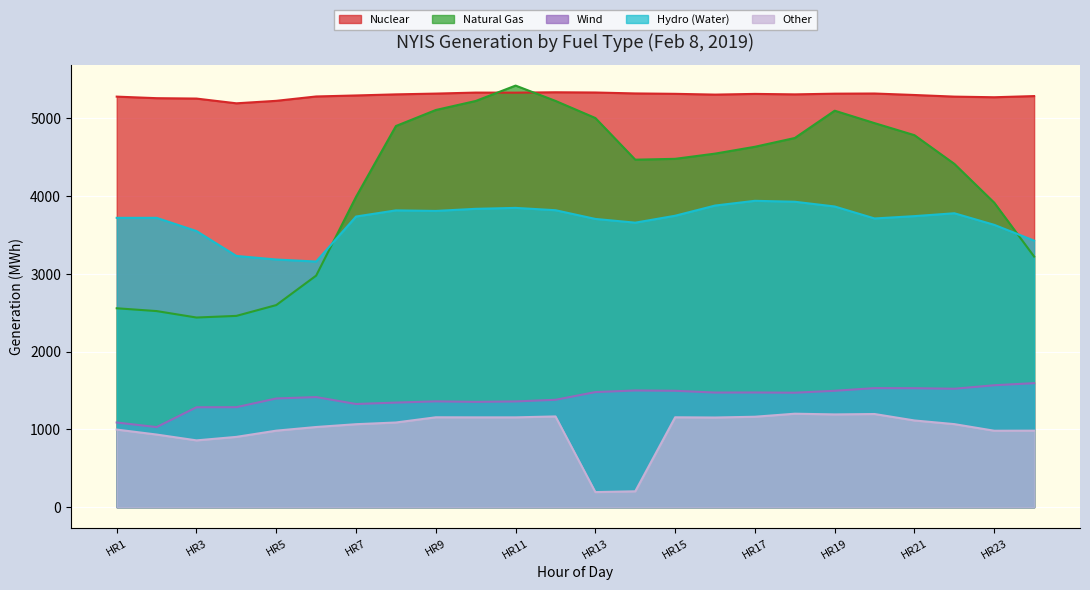

Reading left to right, transcribe all the data shown in this chart.

Nuclear: HR1=5280	HR2=5260	HR3=5255	HR4=5194	HR5=5226	HR6=5282	HR7=5295	HR8=5309	HR9=5319	HR10=5332	HR11=5331	HR12=5336	HR13=5333	HR14=5321	HR15=5316	HR16=5306	HR17=5315	HR18=5309	HR19=5318	HR20=5320	HR21=5301	HR22=5280	HR23=5272	HR24=5287
Natural Gas: HR1=2558	HR2=2522	HR3=2439	HR4=2460	HR5=2599	HR6=2978	HR7=3991	HR8=4902	HR9=5108	HR10=5224	HR11=5422	HR12=5225	HR13=5005	HR14=4469	HR15=4480	HR16=4547	HR17=4635	HR18=4748	HR19=5099	HR20=4939	HR21=4784	HR22=4415	HR23=3916	HR24=3223
Wind: HR1=1089	HR2=1030	HR3=1285	HR4=1286	HR5=1398	HR6=1416	HR7=1327	HR8=1345	HR9=1361	HR10=1354	HR11=1360	HR12=1381	HR13=1480	HR14=1501	HR15=1497	HR16=1474	HR17=1475	HR18=1472	HR19=1497	HR20=1531	HR21=1530	HR22=1523	HR23=1568	HR24=1595
Hydro (Water): HR1=3721	HR2=3721	HR3=3551	HR4=3231	HR5=3185	HR6=3159	HR7=3738	HR8=3817	HR9=3810	HR10=3837	HR11=3849	HR12=3819	HR13=3707	HR14=3659	HR15=3748	HR16=3879	HR17=3940	HR18=3928	HR19=3867	HR20=3713	HR21=3743	HR22=3780	HR23=3631	HR24=3428
Other: HR1=998	HR2=934	HR3=859	HR4=904	HR5=984	HR6=1031	HR7=1067	HR8=1089	HR9=1156	HR10=1155	HR11=1155	HR12=1167	HR13=194	HR14=204	HR15=1156	HR16=1153	HR17=1163	HR18=1202	HR19=1193	HR20=1198	HR21=1115	HR22=1068	HR23=983	HR24=984